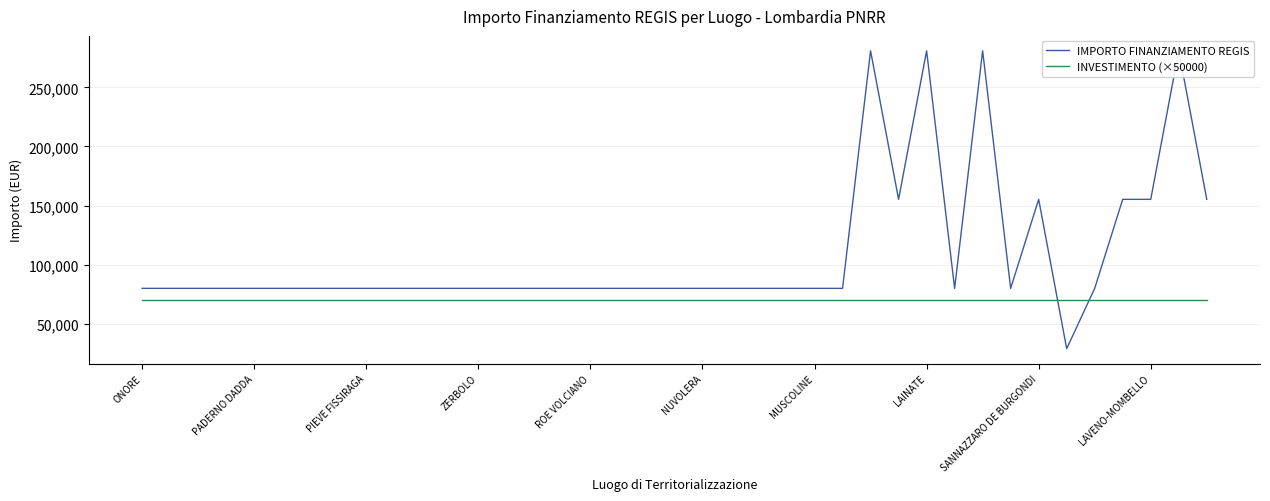

How many series are shown in this chart?

2